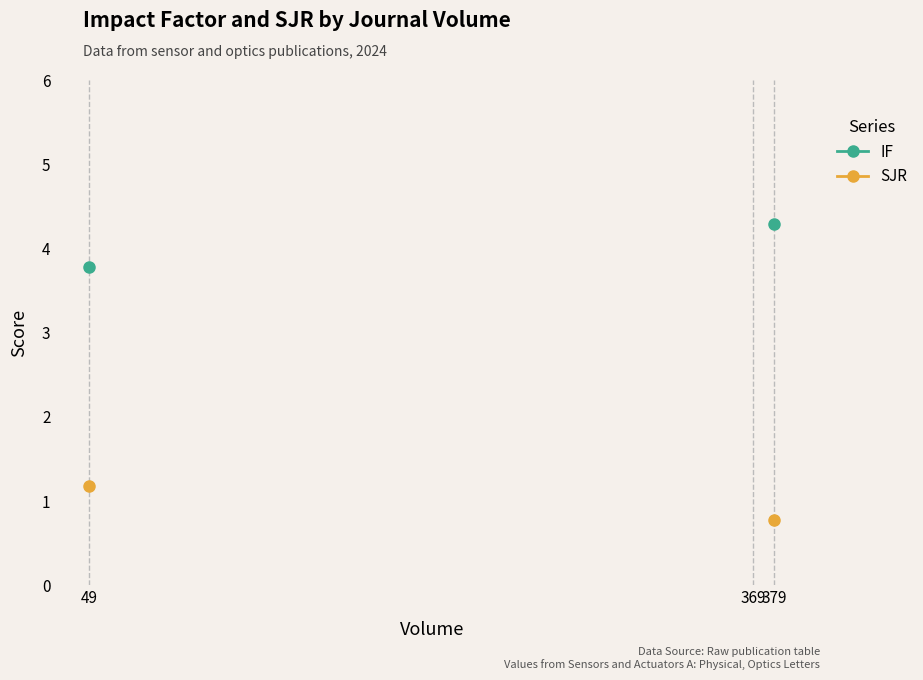

Which series changed the most between 379 and 49?

IF